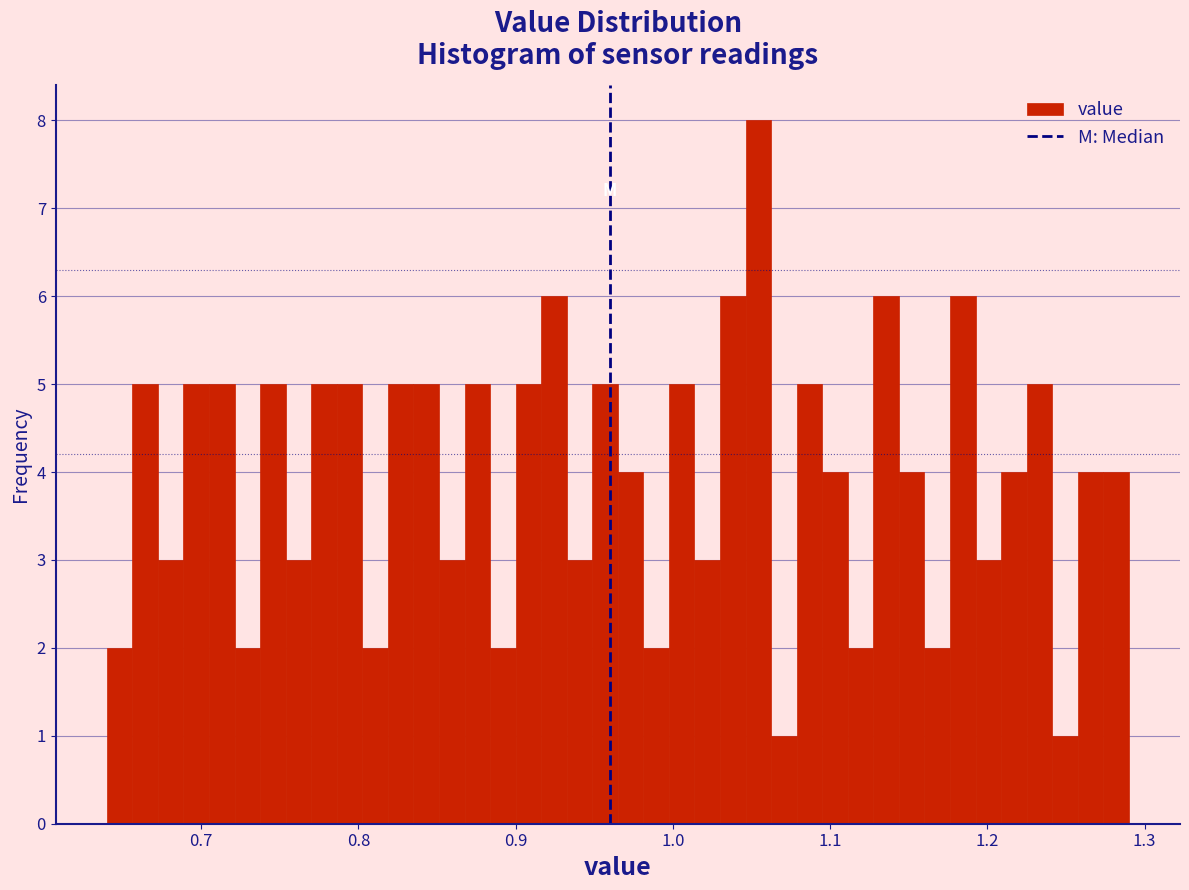

Around what value on the x-axis is the tallest bar? Give the approximate position of its centre, as read against the axis.

1.05